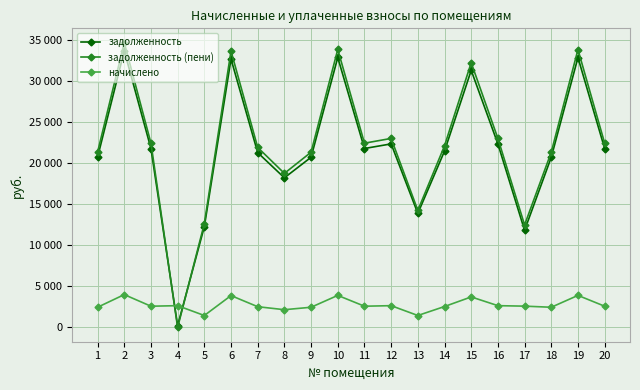

What are all the series names shown in the legend?

задолженность, задолженность (пени), начислено